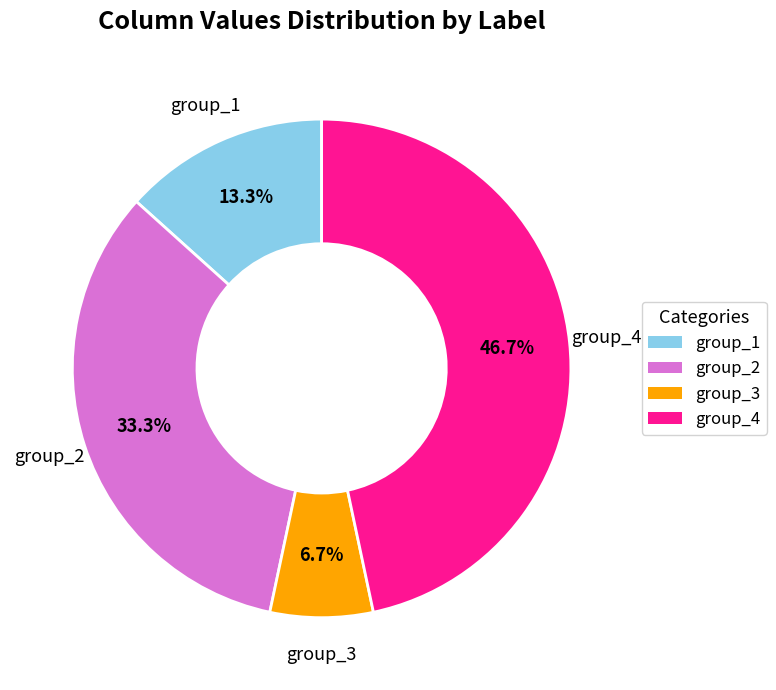

Does any single category account for the majority?

No